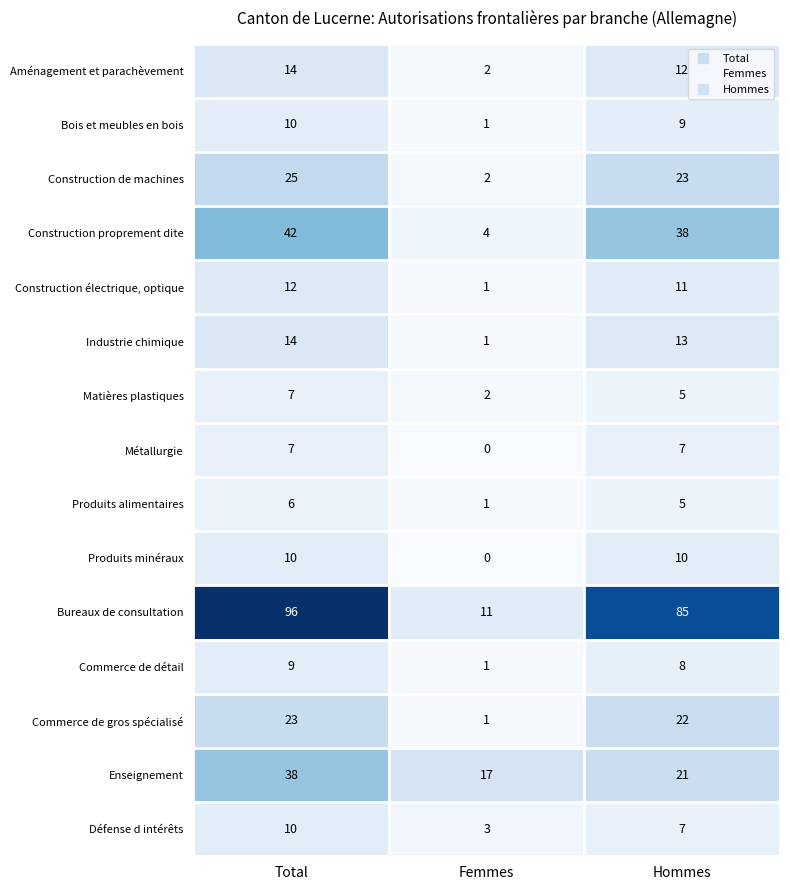

Count the number of data series in this chart.

15